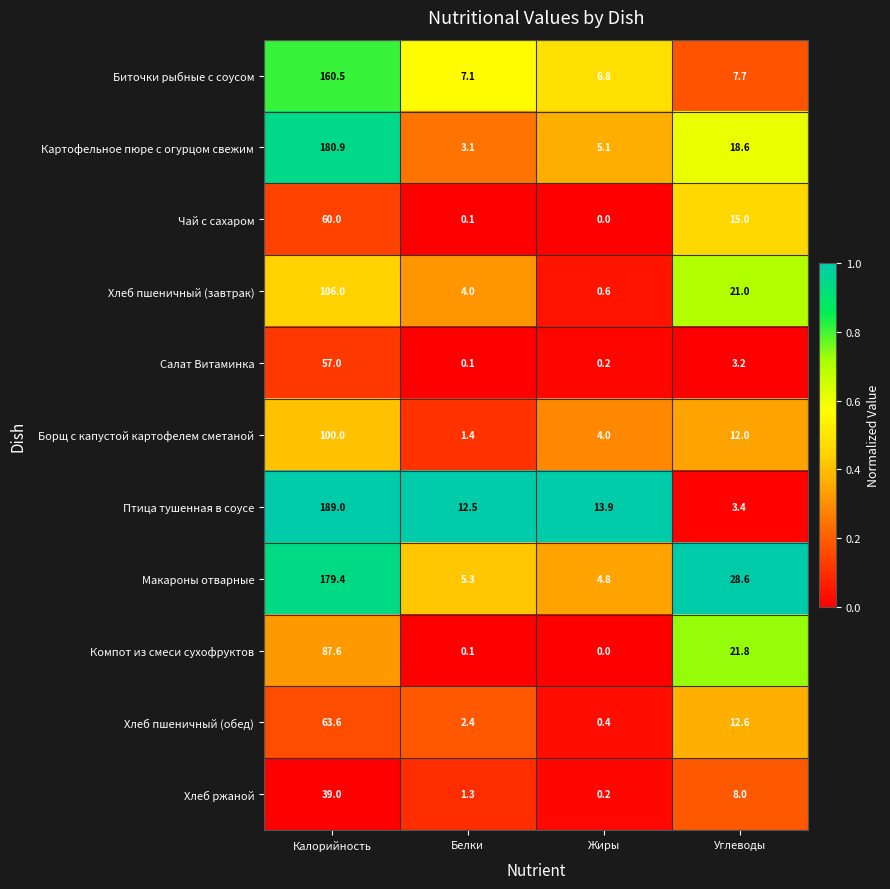

What is the total value across all series at Жиры?

36.0